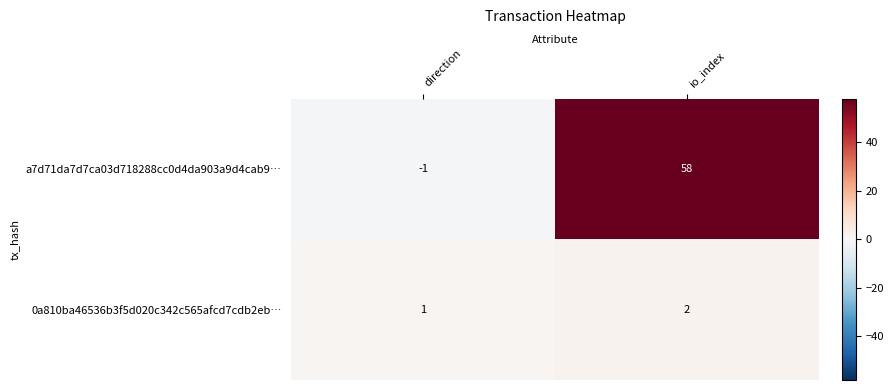

The value of 0a810ba46536b3f5d020c342c565afcd7cdb2eb… at direction is 0. True or false?

False